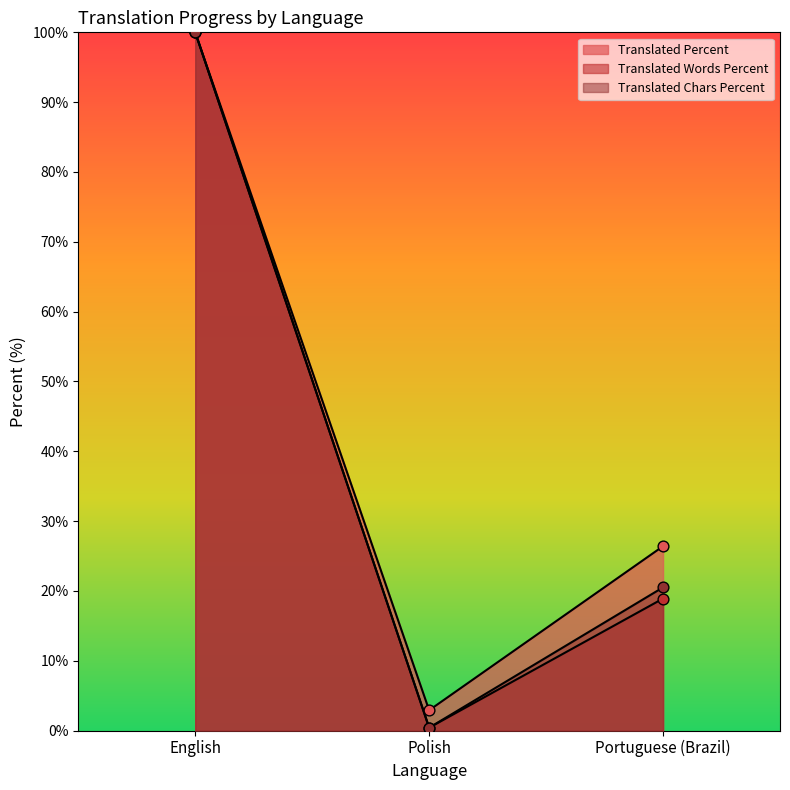

How many lines are shown in the chart?

3